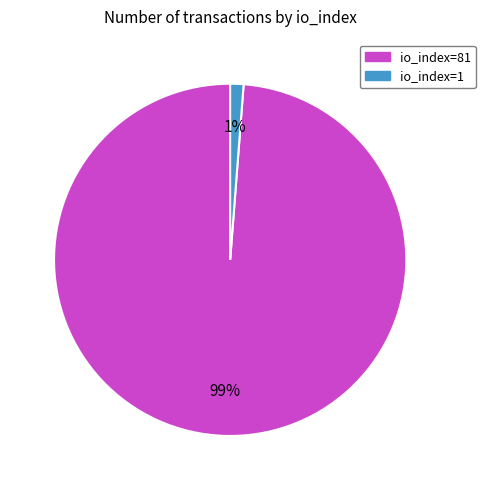

What is the largest slice in the pie chart?

io_index=81